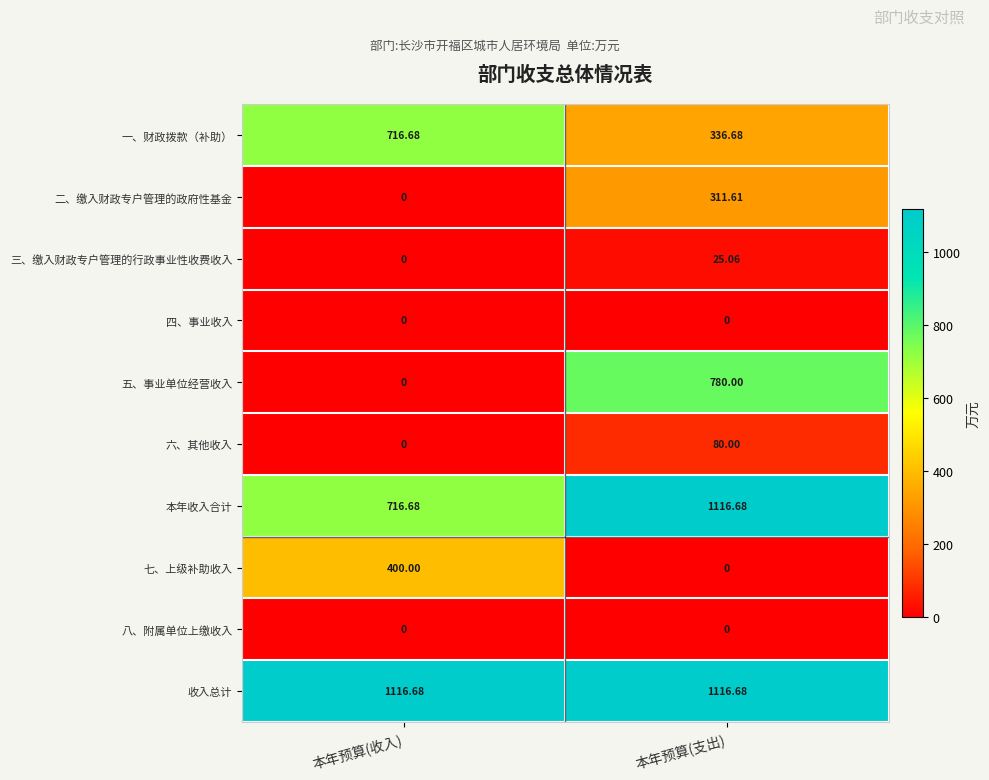

At which label does 三、缴入财政专户管理的行政事业性收费收入 first exceed 25?

本年预算(支出)